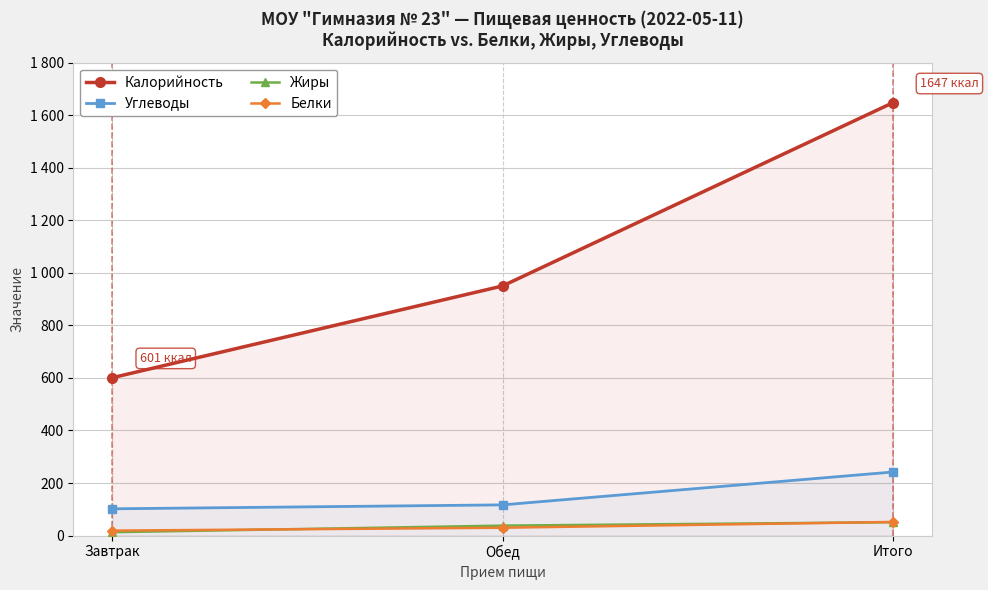

Is the value of Белки at Итого greater than the value of Углеводы at Итого?

No